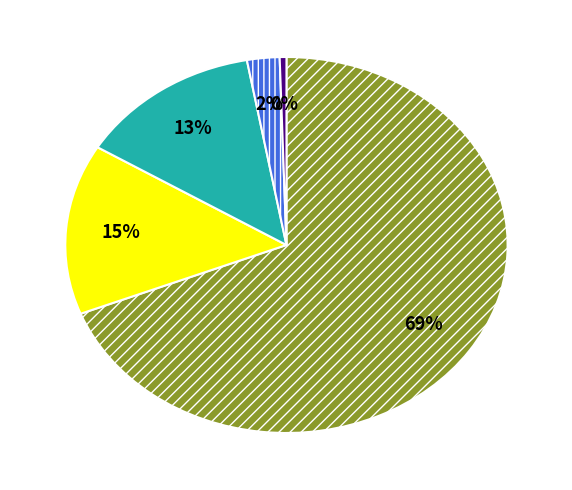

To the nearest percent, what is the average slice percentage?

20%